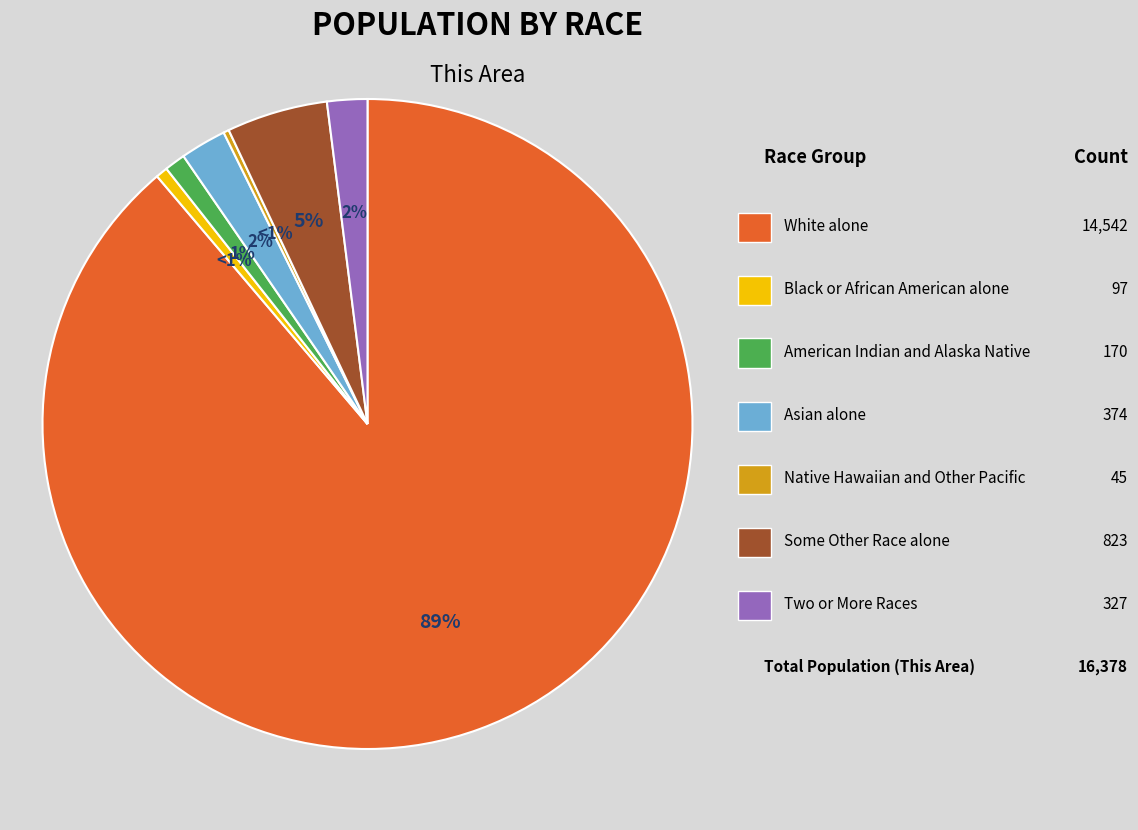

What percentage is the Asian alone slice, to the nearest percent?

2%